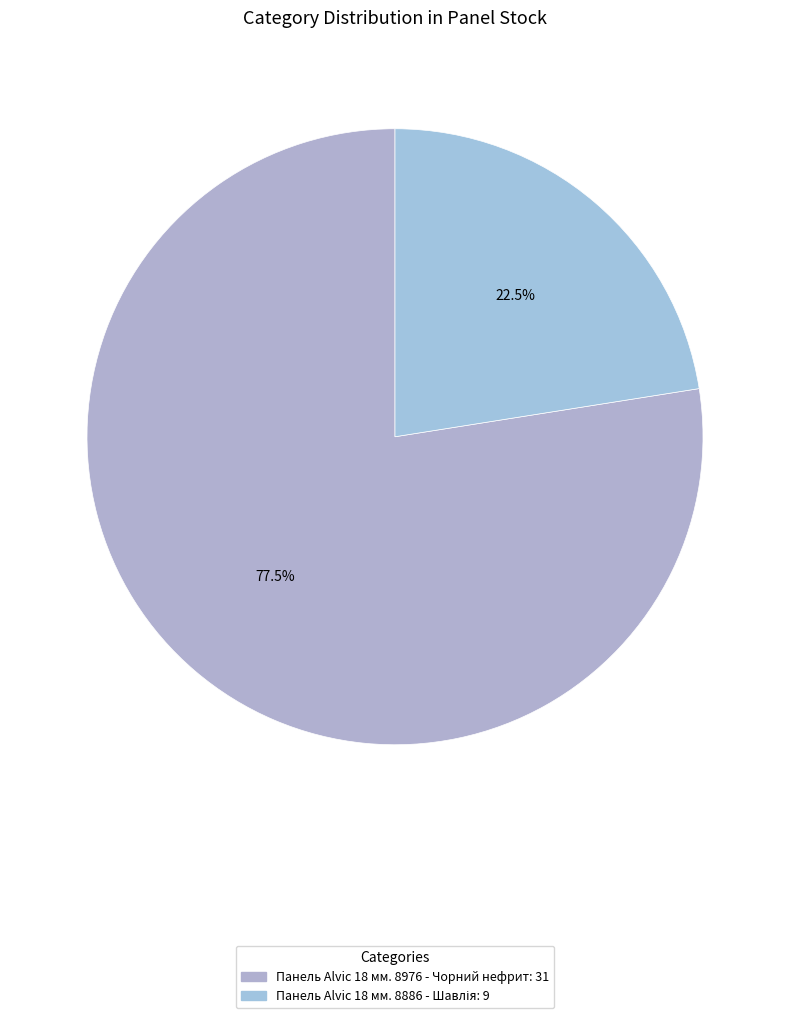

Count the number of slices in the pie.

2